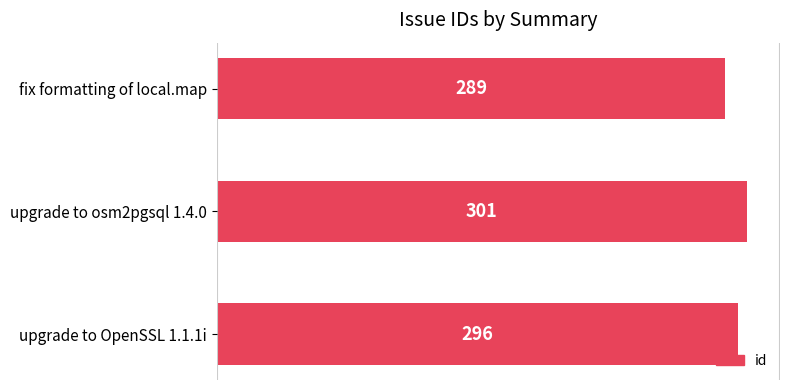

How many series are shown in this chart?

1